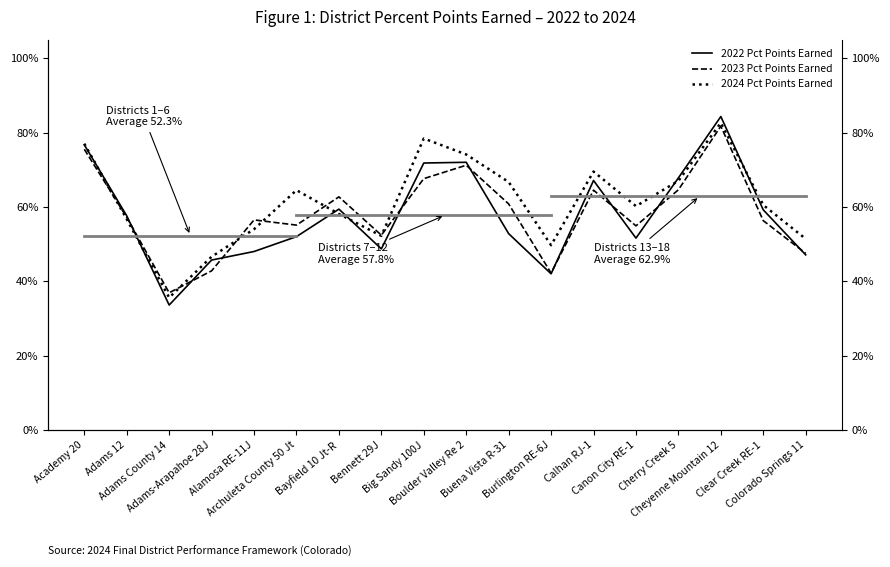

How many lines are shown in the chart?

3